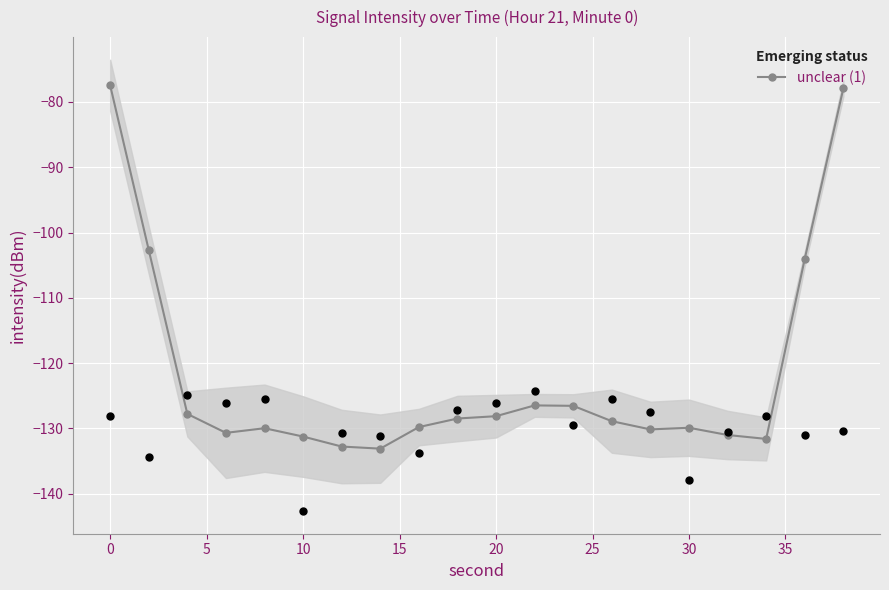

The value of unclear (1) at 30 is -129.9. True or false?

True